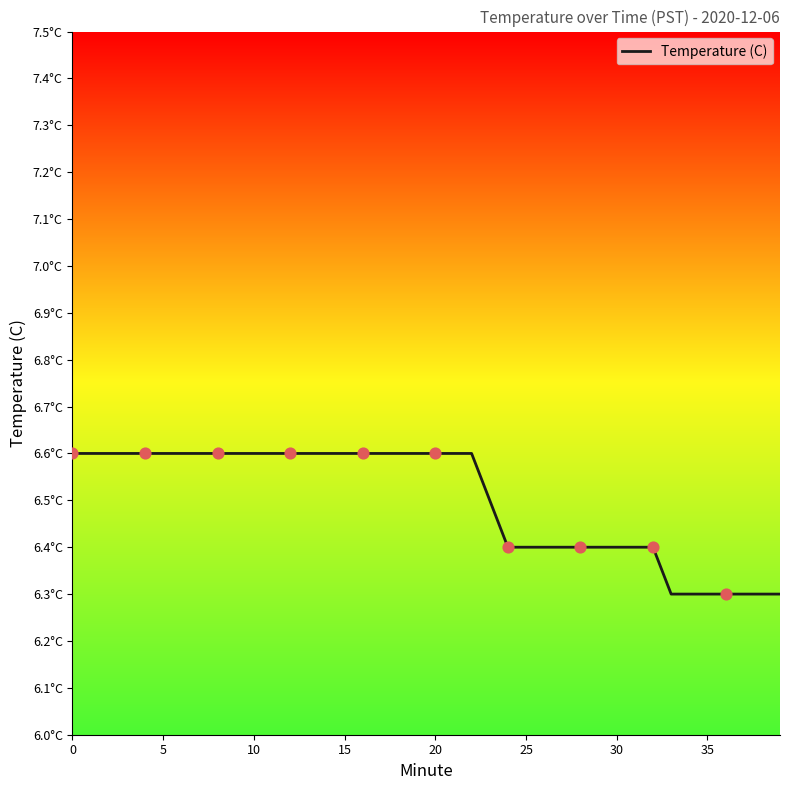

Is this an area chart (filled region under the line)?

No